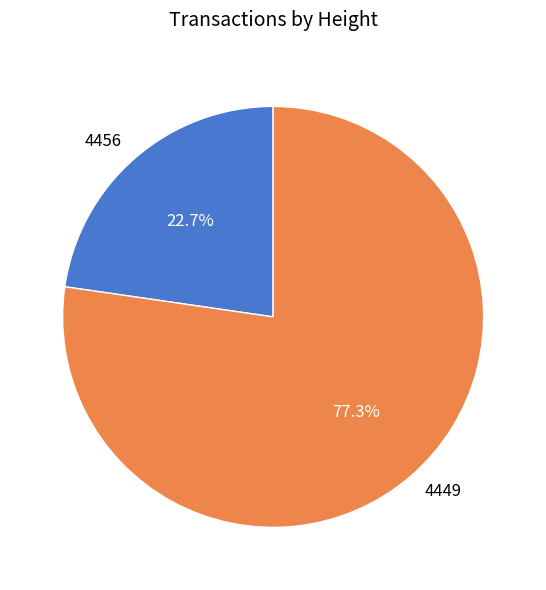

Which category has the smallest portion of the pie?

4456